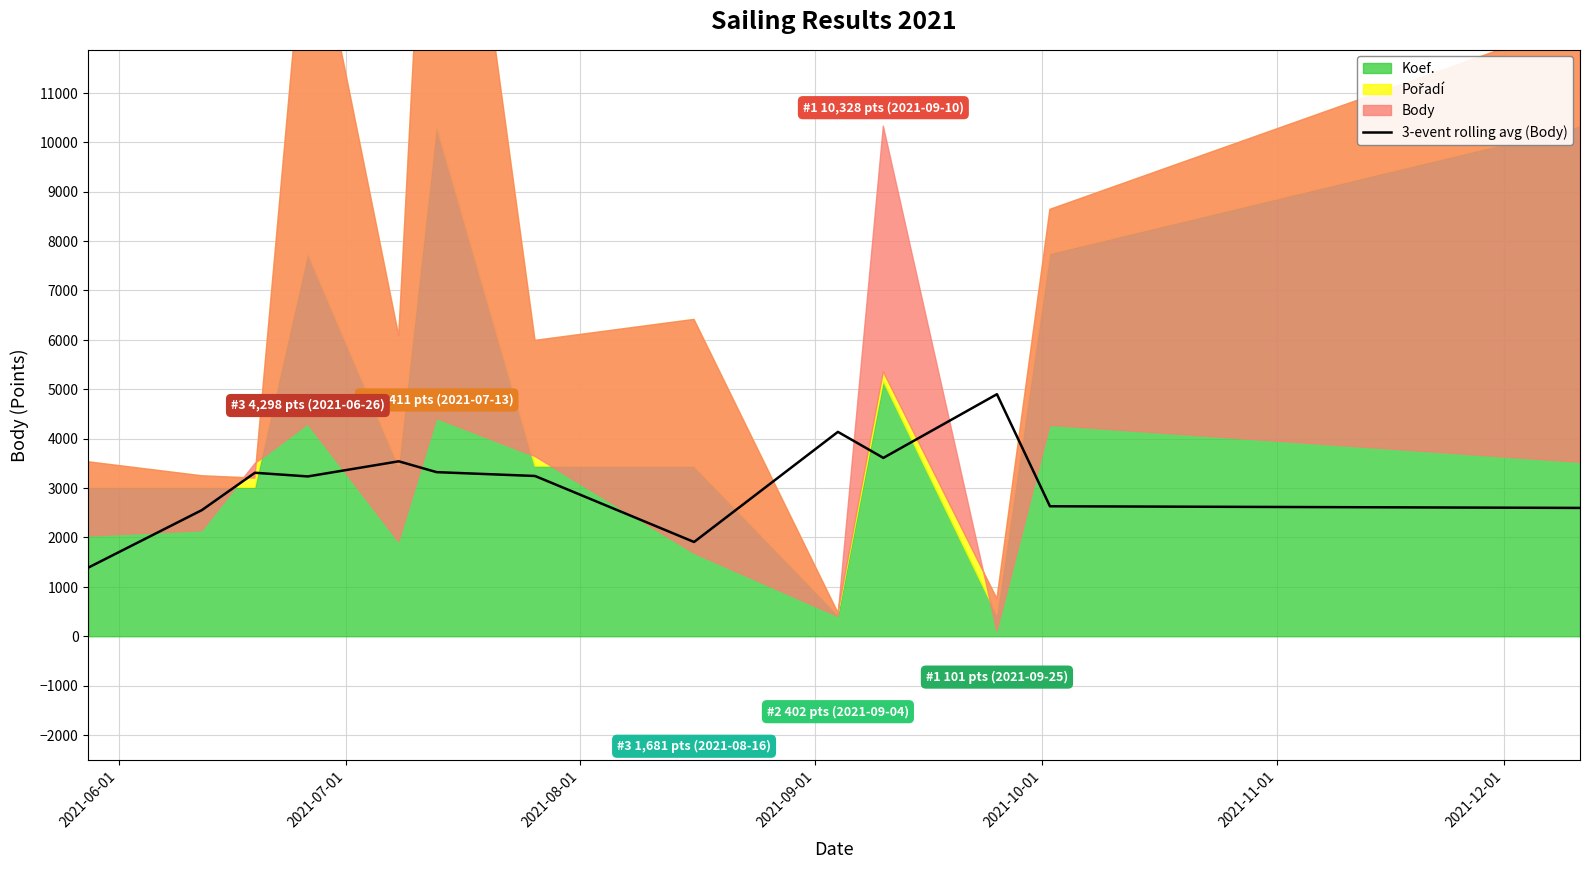

What is the lowest value of the 3-event rolling avg (Body) series?

1388.7